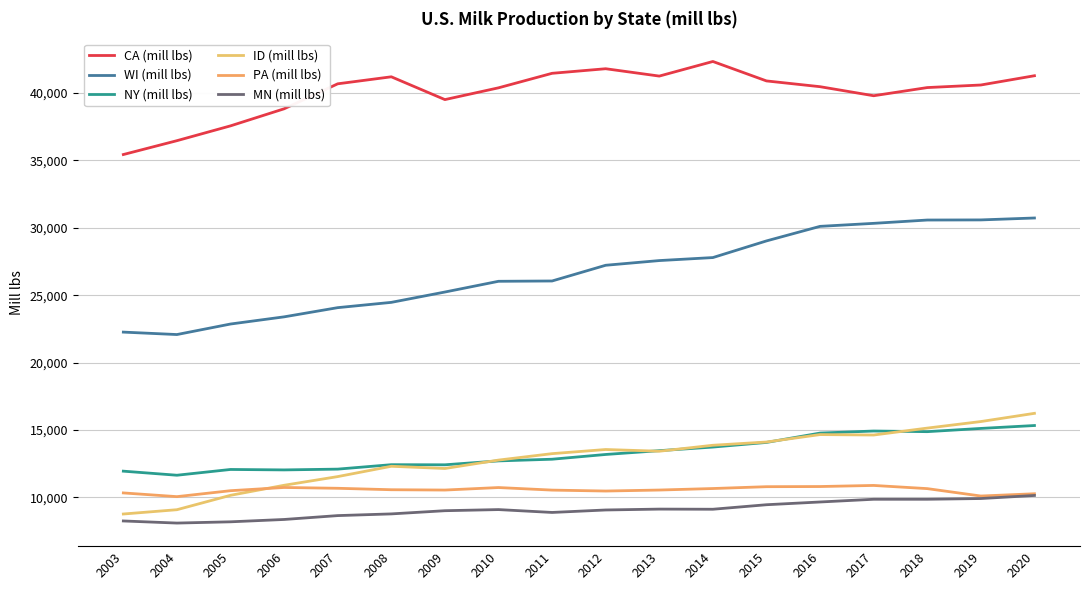

In WI (mill lbs), how many points are lower than both neighbors (excluding endpoints)?

1